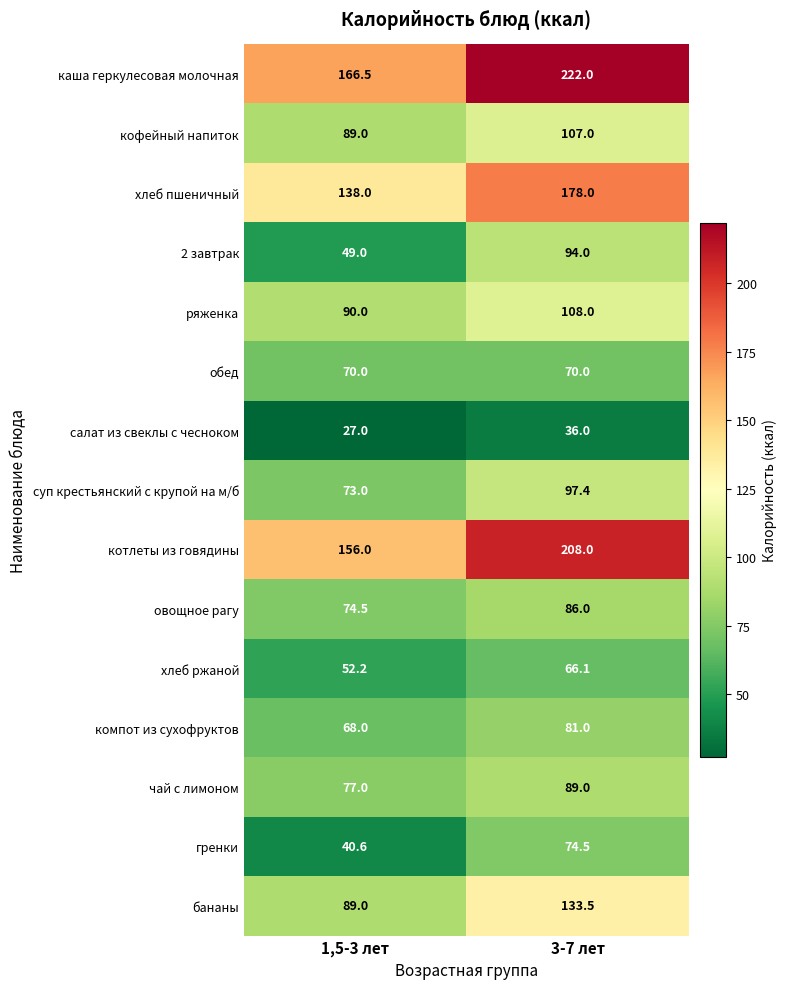

Reading left to right, extract all data points from this chart.

каша геркулесовая молочная: 166.5	222.0
кофейный напиток: 89.0	107.0
хлеб пшеничный: 138.0	178.0
2 завтрак: 49.0	94.0
ряженка: 90.0	108.0
обед: 70.0	70.0
салат из свеклы с чесноком: 27.0	36.0
суп крестьянский с крупой на м/б: 73.0	97.4
котлеты из говядины: 156.0	208.0
овощное рагу: 74.5	86.0
хлеб ржаной: 52.2	66.1
компот из сухофруктов: 68.0	81.0
чай с лимоном: 77.0	89.0
гренки: 40.6	74.5
бананы: 89.0	133.5